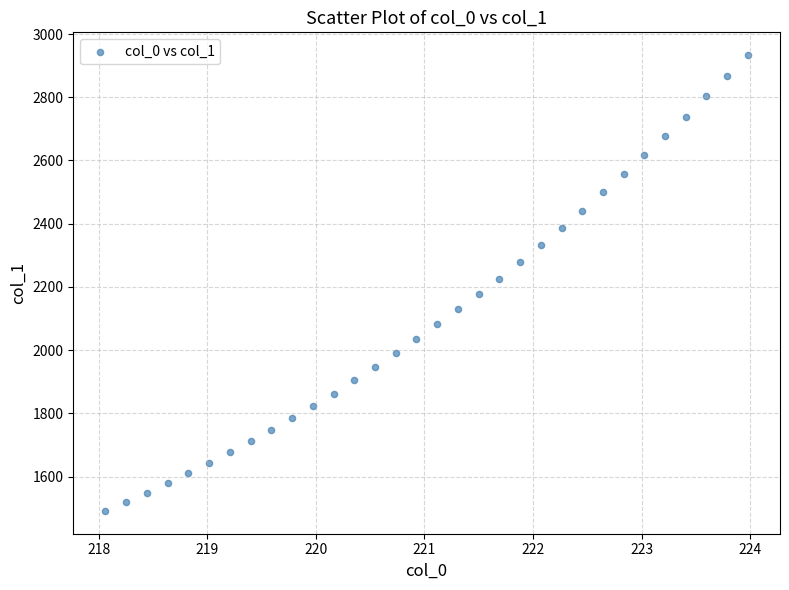

What is the range of X values (max minus min)?

5.9